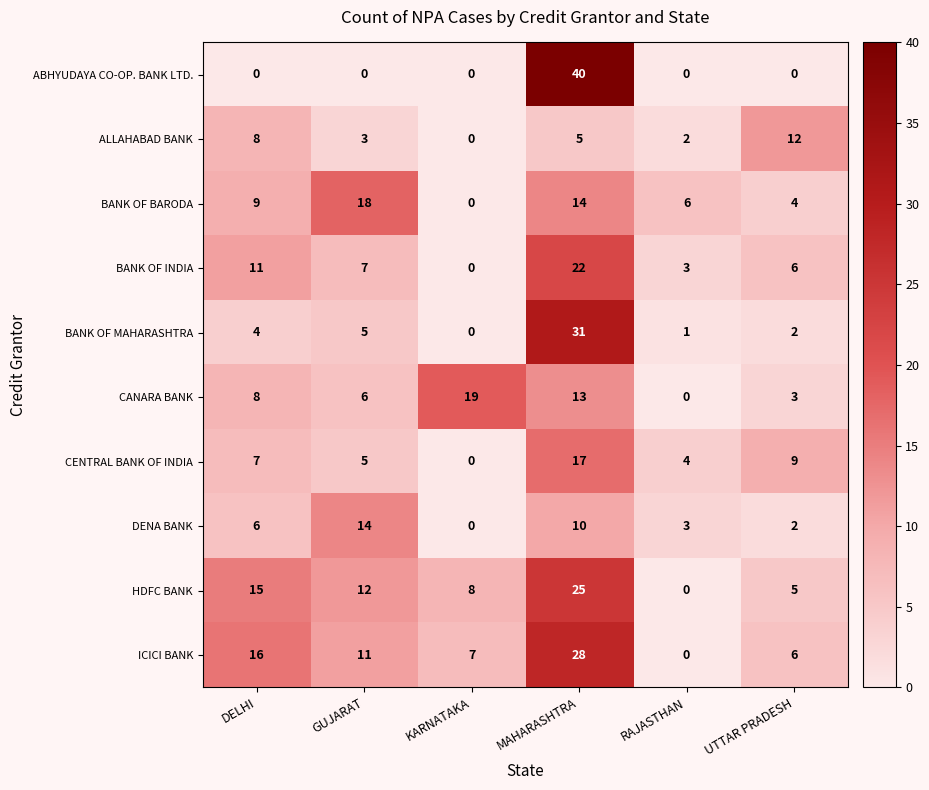

At which label is BANK OF INDIA closest to 11?

DELHI